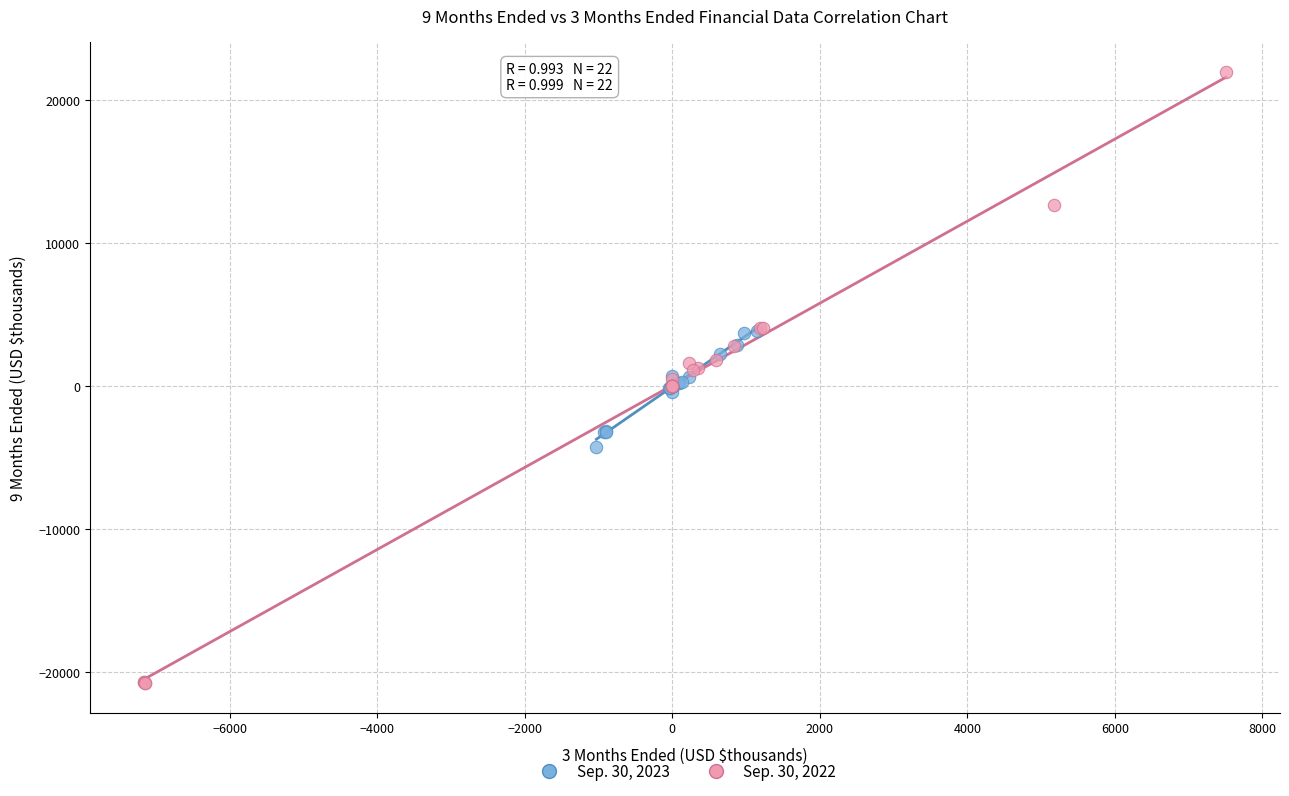

Which series contains the lowest Y value?

Sep. 30, 2022